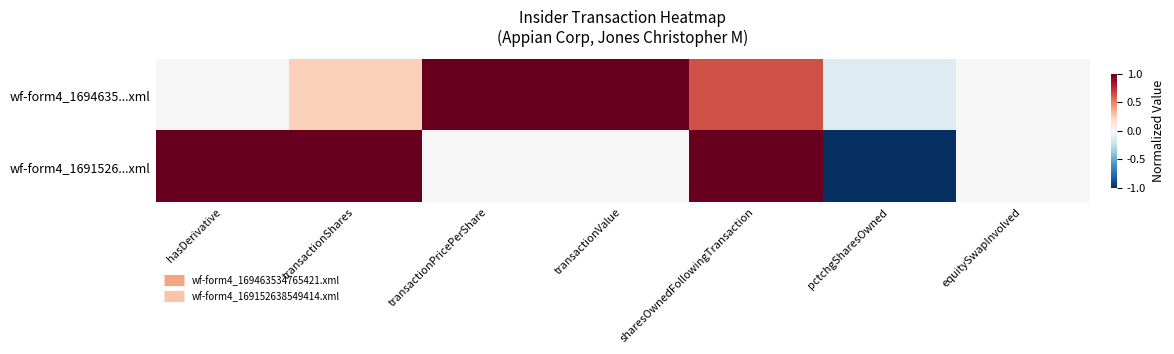

Which category has the lowest value across all series?

pctchgSharesOwned